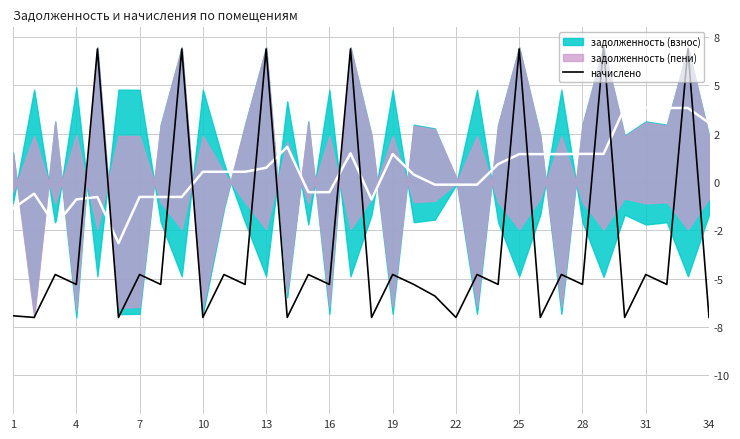

The value at 16 is 11.0. True or false?

False